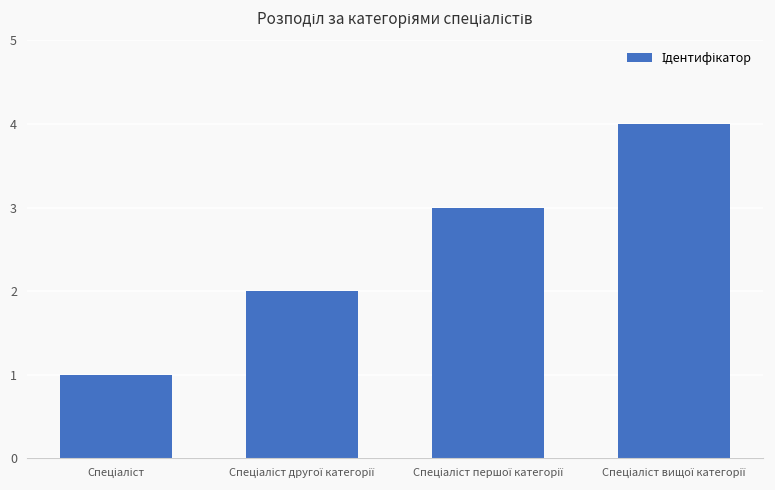

What is the smallest value displayed?

1